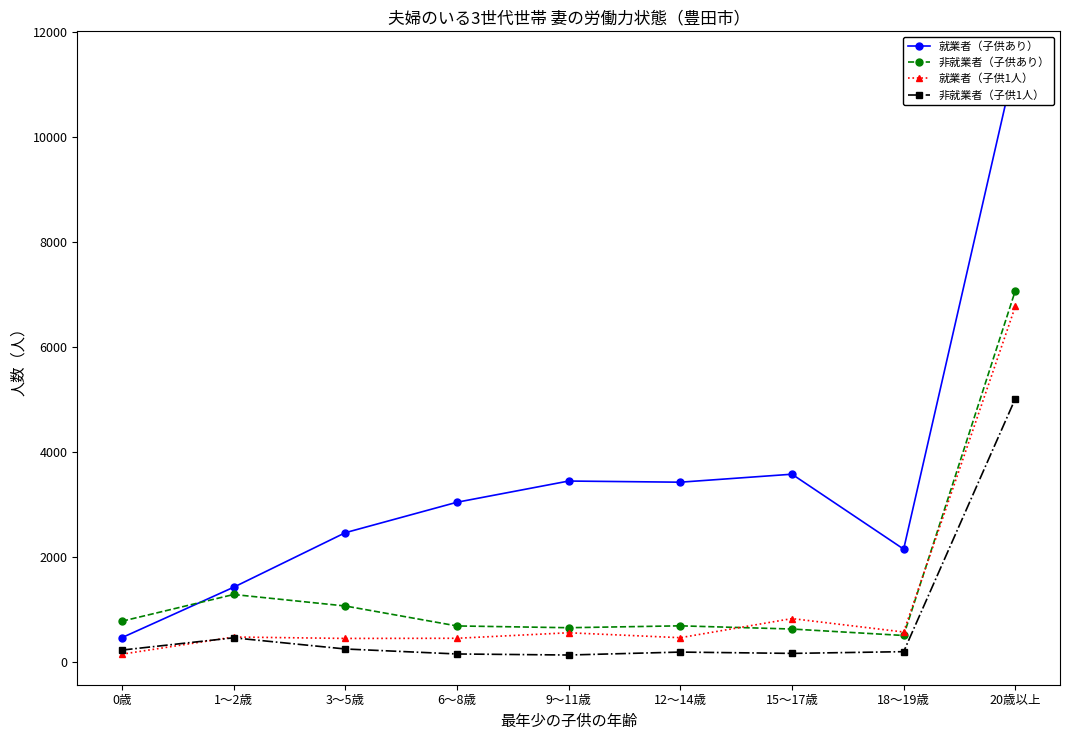

What is the difference between the highest and lowest values at 3～5歳?

2215